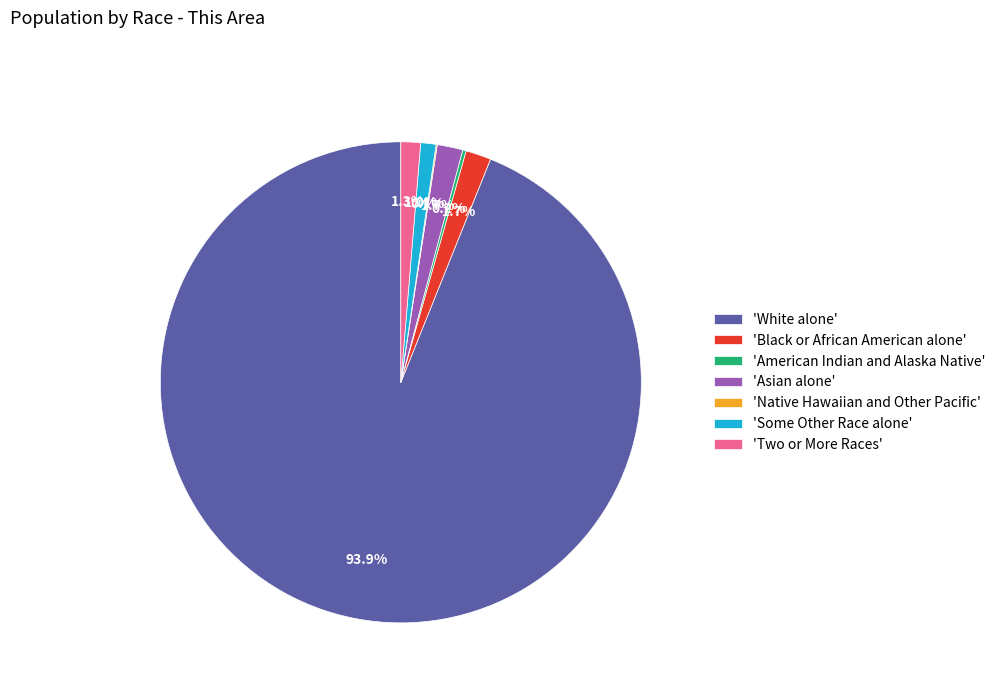

Approximately how many times larger is the value at 'Some Other Race alone' compared to 'Two or More Races'?

0.8